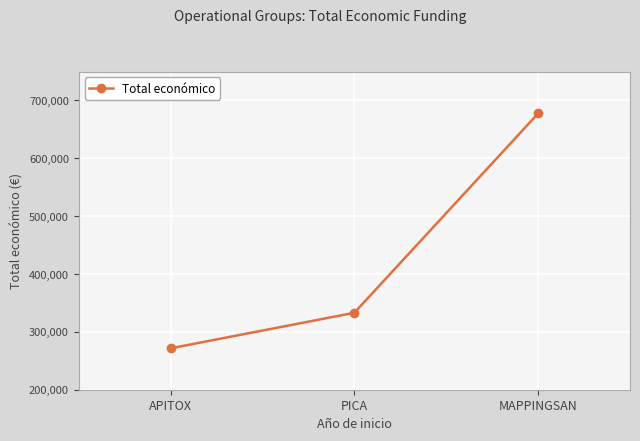

At which category does the chart reach its peak across all series?

MAPPINGSAN